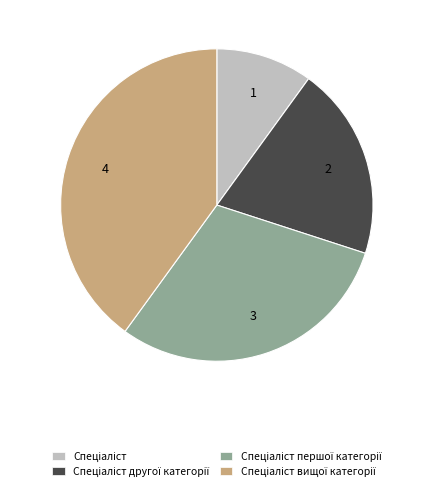

Is there a majority slice in this chart?

No